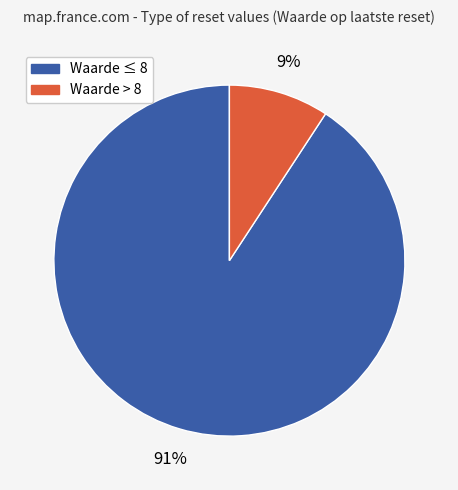

How many slices are in this pie chart?

2